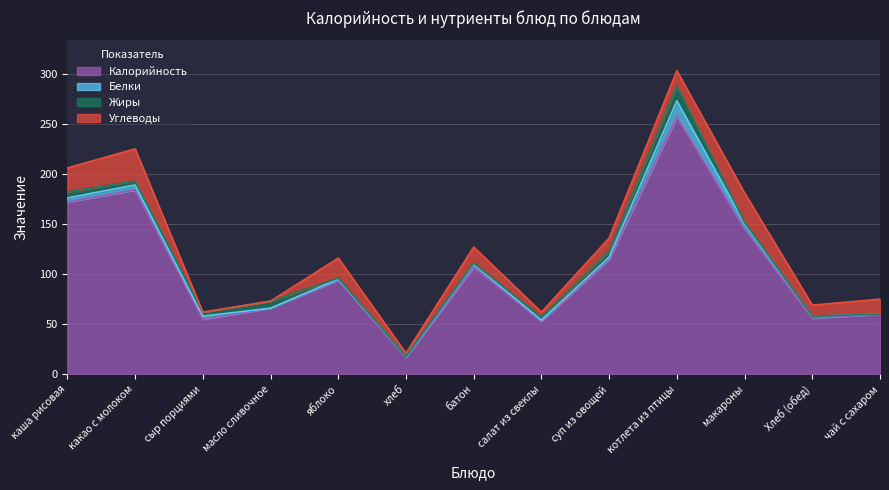

At which label is Жиры closest to 7?

масло сливочное